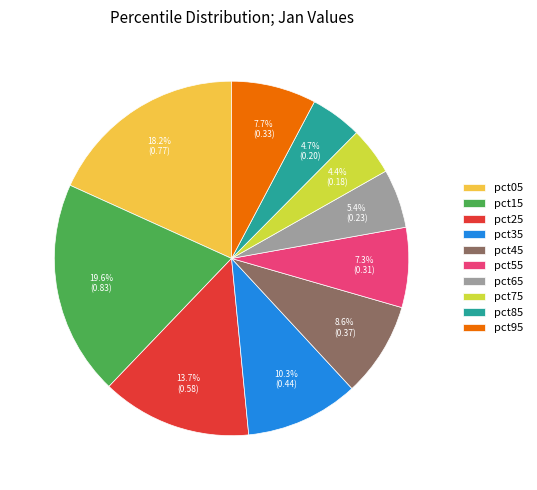

To the nearest percent, what is the difference between the pct75 and pct55 slice percentages?

3%